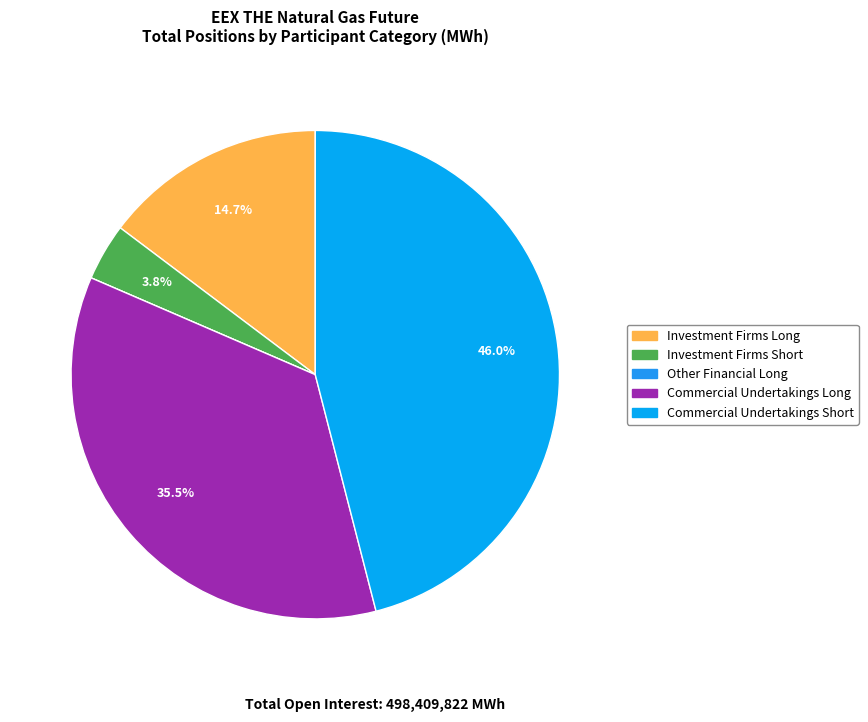

Which has a higher value, Investment Firms Short or Investment Firms Long?

Investment Firms Long